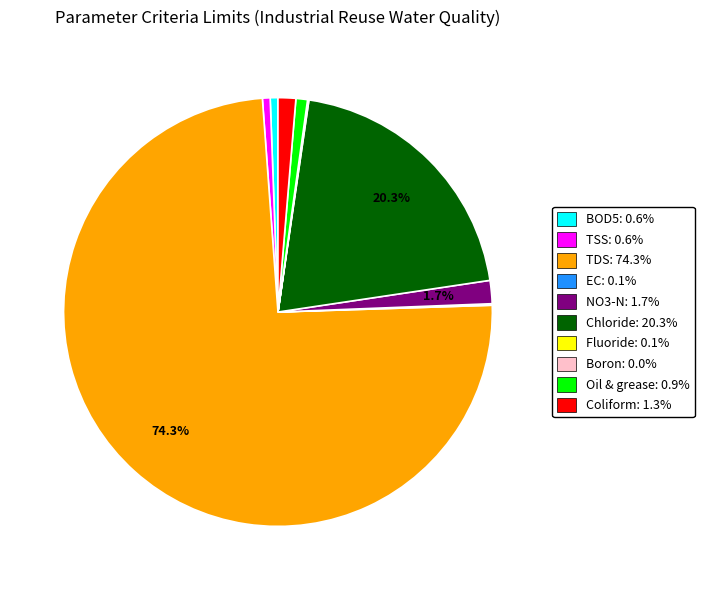

To the nearest percent, what is the average slice percentage?

10%